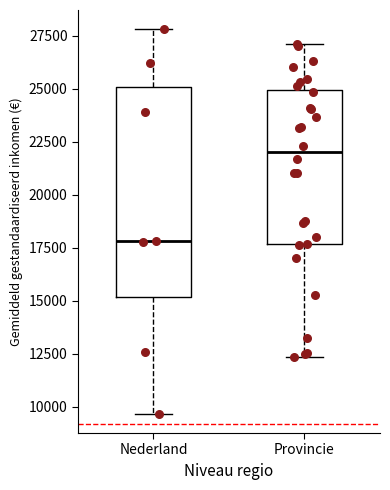

Where is the lower edge of the box for Provincie on the y-axis? The values are not printed on the chart, so give them approximately, as read against the axis.

17500